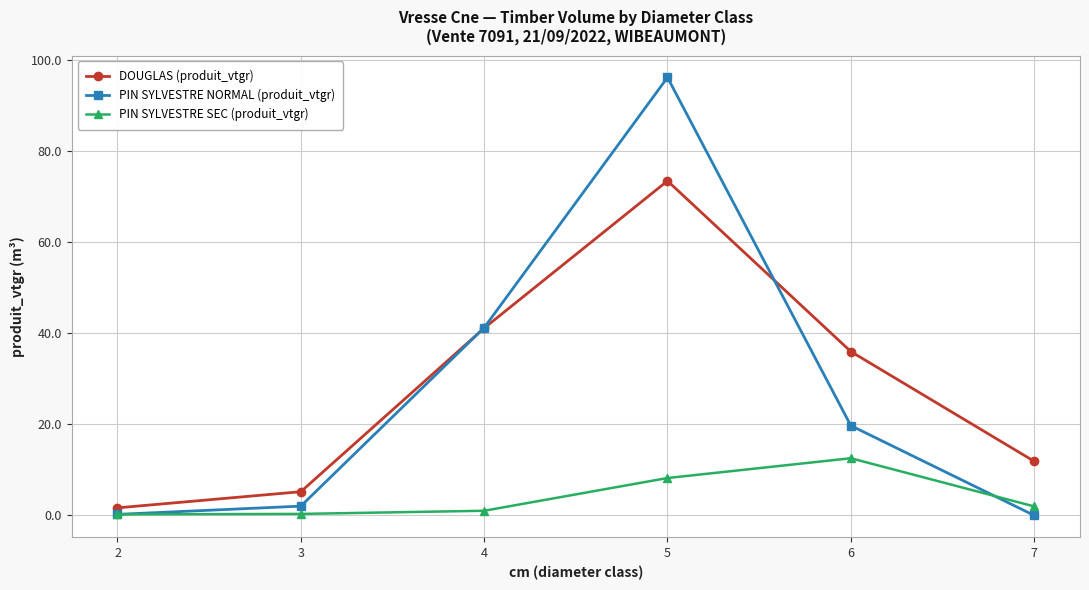

The value of PIN SYLVESTRE SEC (produit_vtgr) at 3 is 0.3. True or false?

True